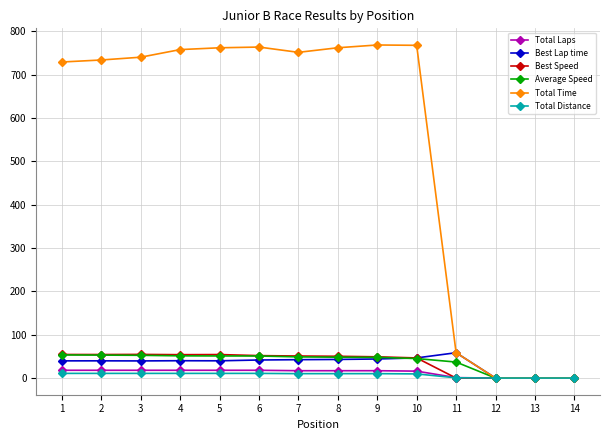

Is the value of Best Lap time at 8 greater than the value of Best Speed at 14?

Yes